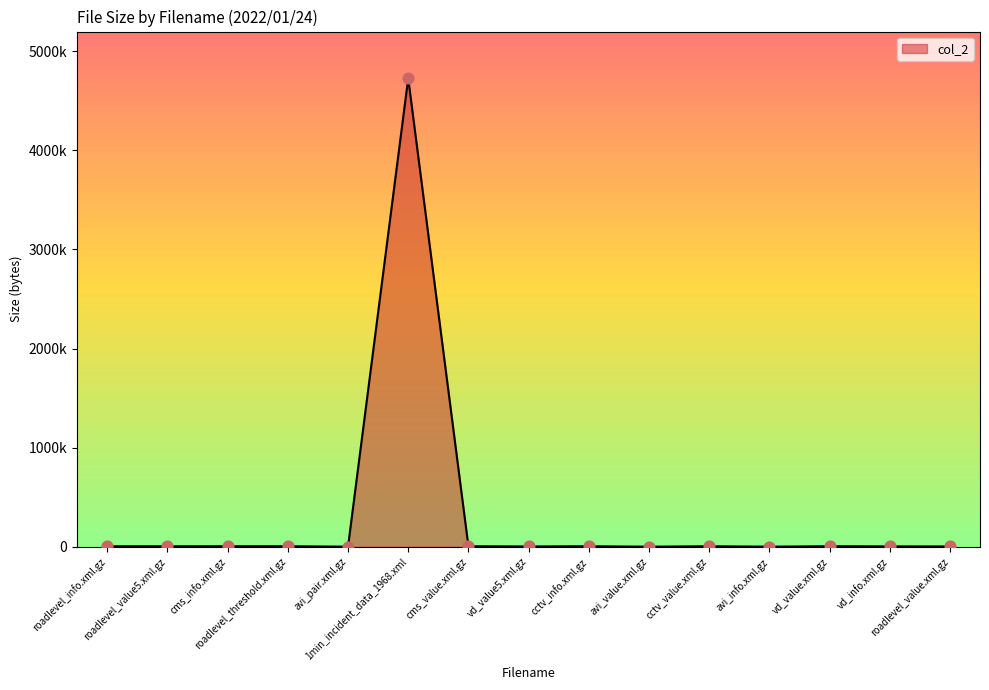

What is the change in value from vd_value5.xml.gz to vd_value.xml.gz?

+2249